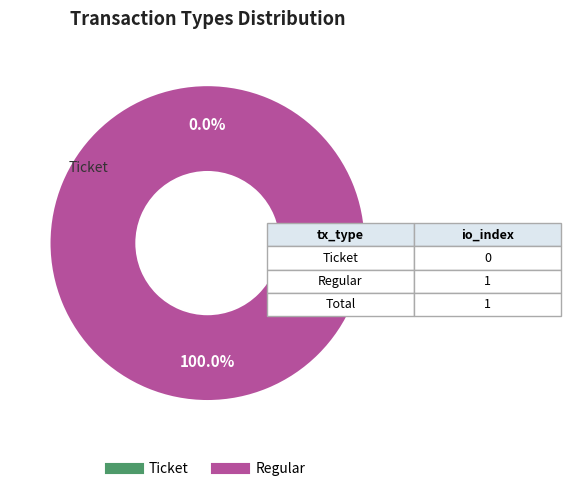

What percentage is NOT represented by Ticket?

100.0%